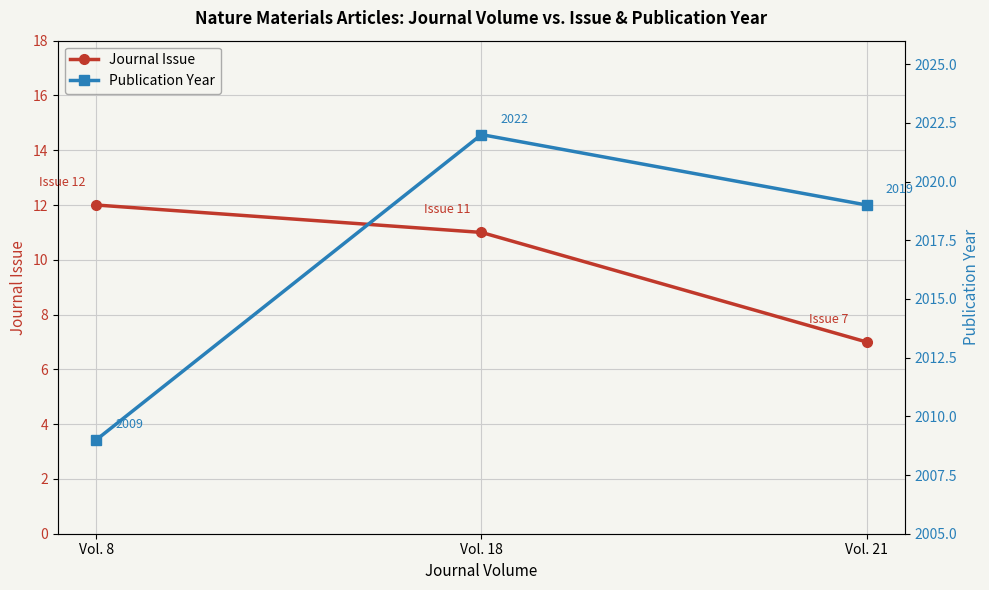

List the labels in order of Publication Year value, smallest first.

Vol. 8, Vol. 21, Vol. 18